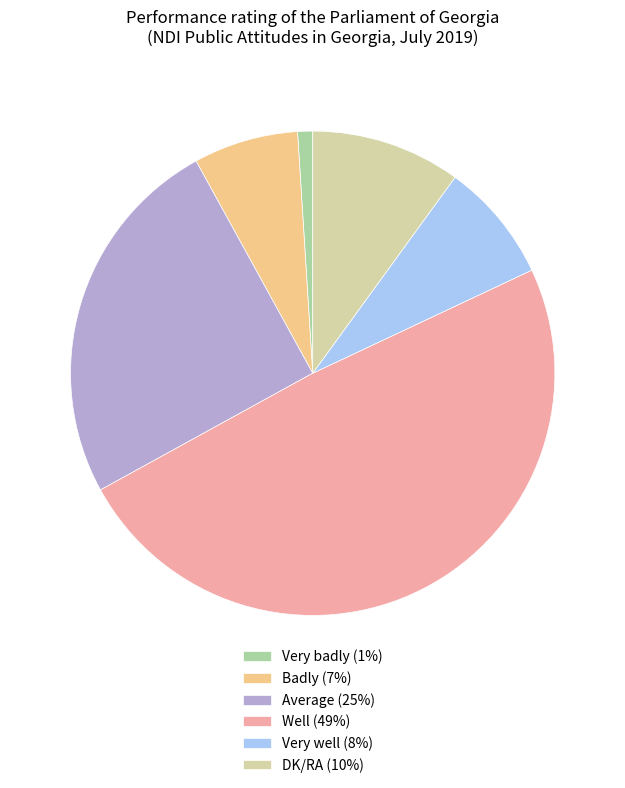

Between DK/RA and Badly, which is larger?

DK/RA